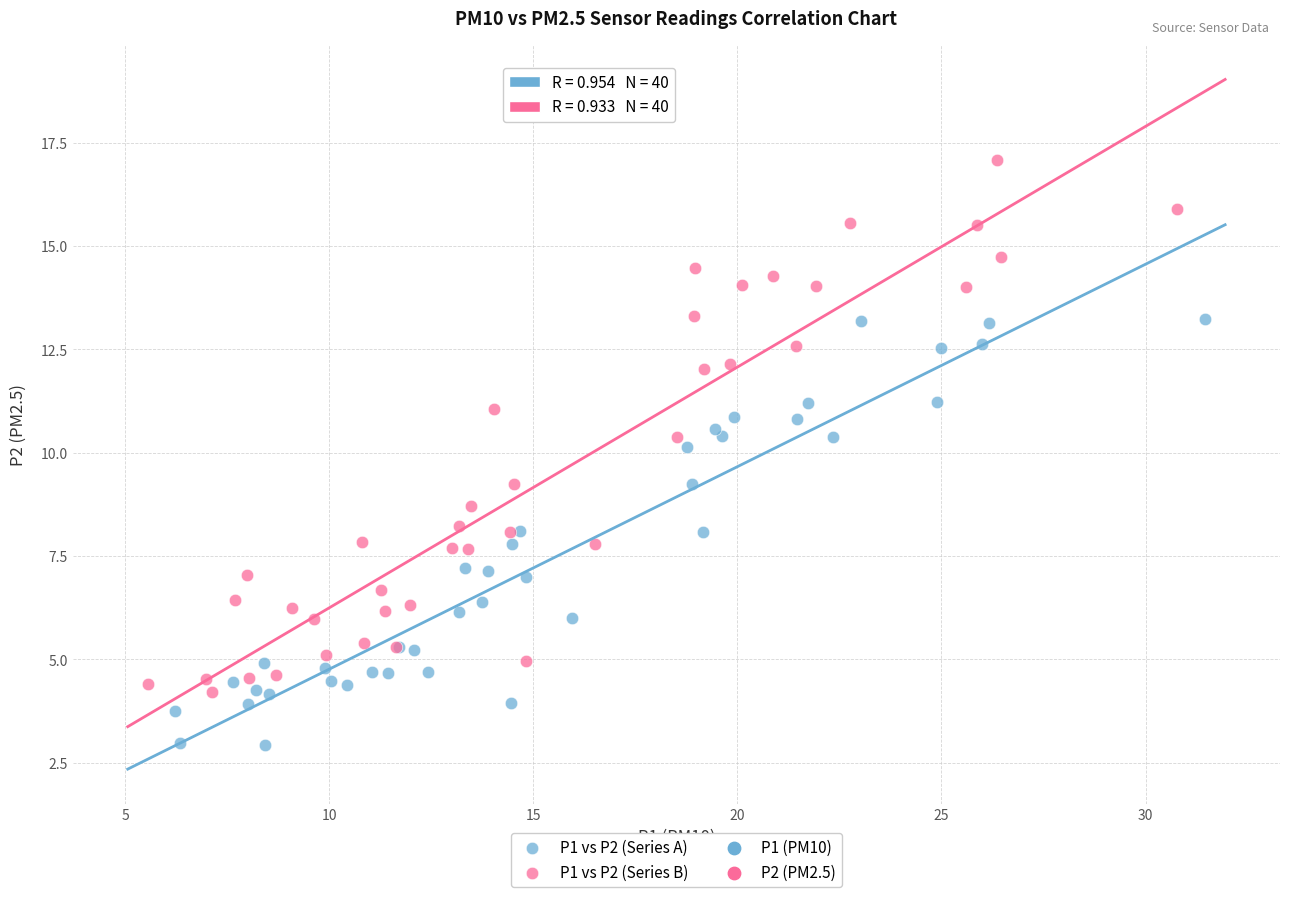

Which series contains the highest Y value?

P1 vs P2 (Series B)